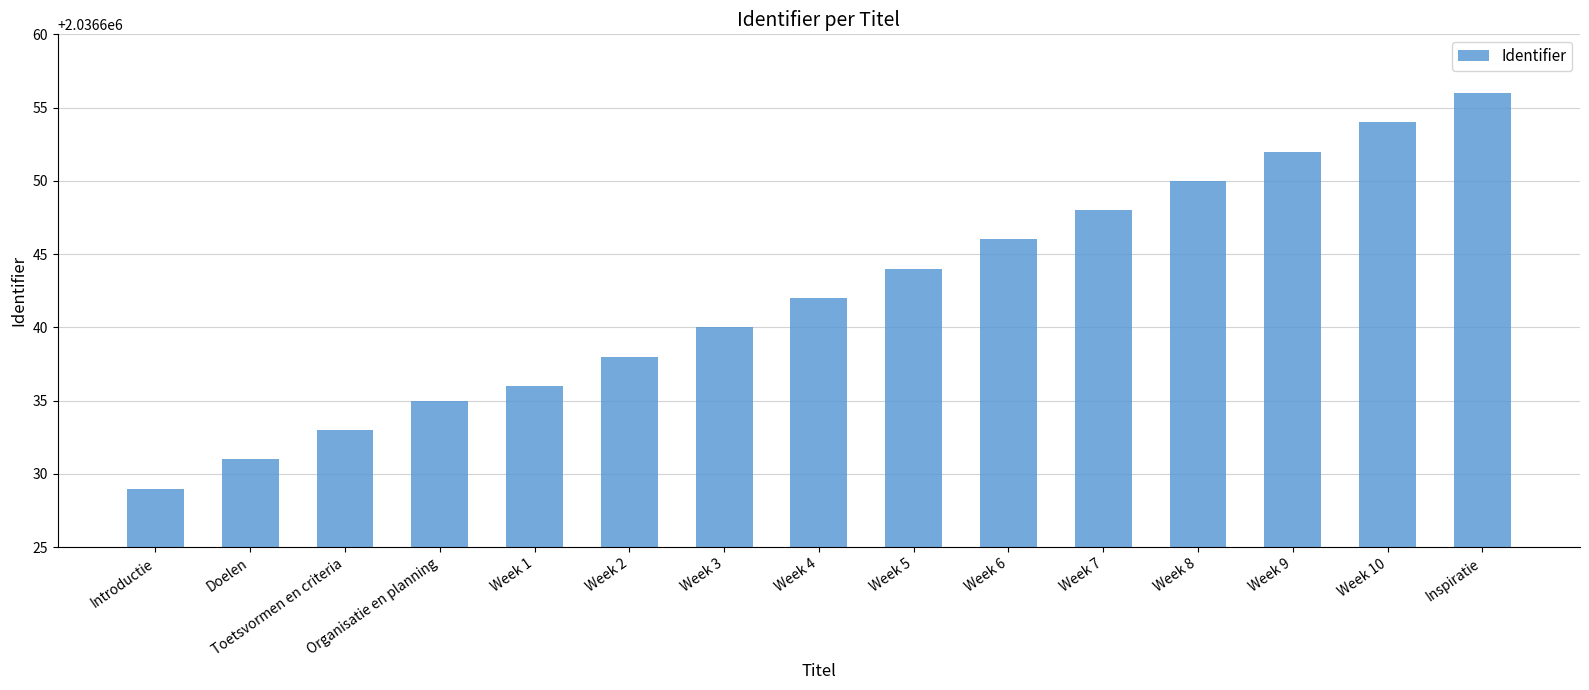

At which label is the value closest to 2036642?

Week 4